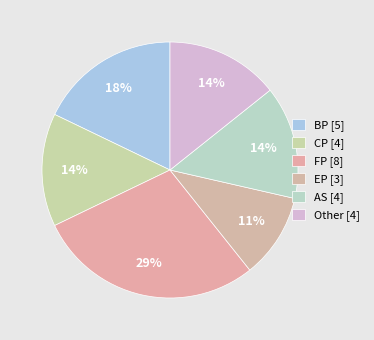

How many slices are in this pie chart?

6